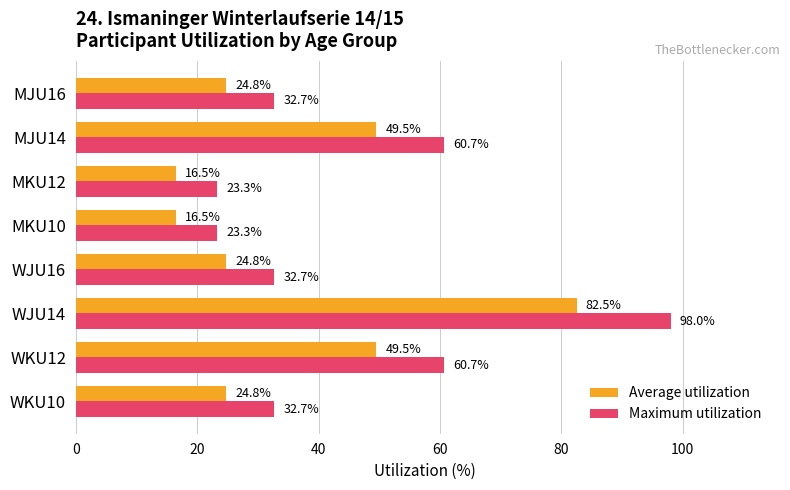

How many categories are shown in the chart?

8